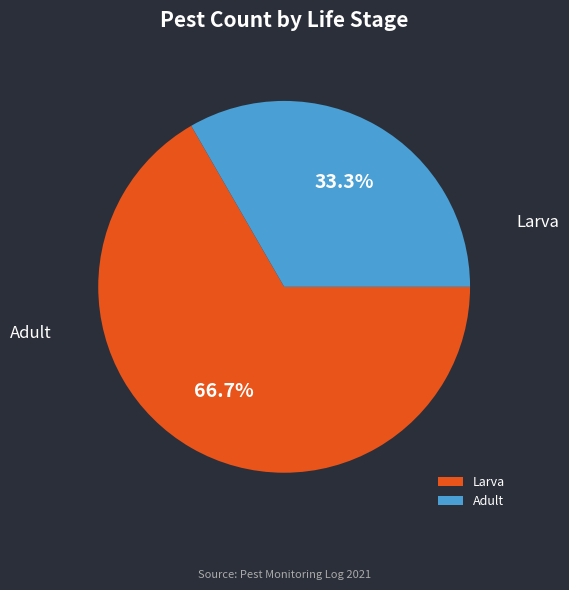

The Adult slice represents 33% of the pie. True or false?

True